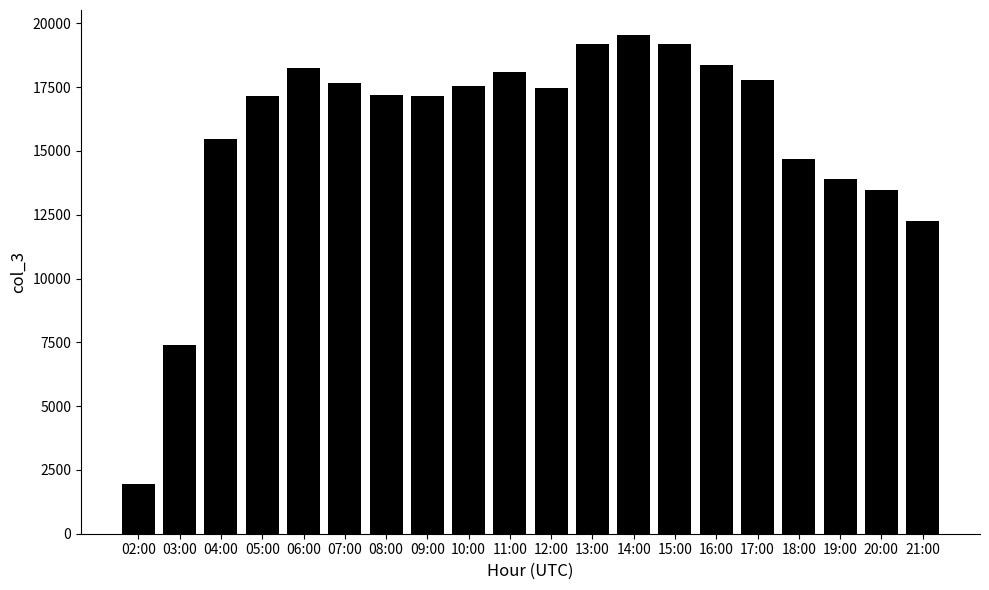

At which label does the data first exceed 17468?

06:00